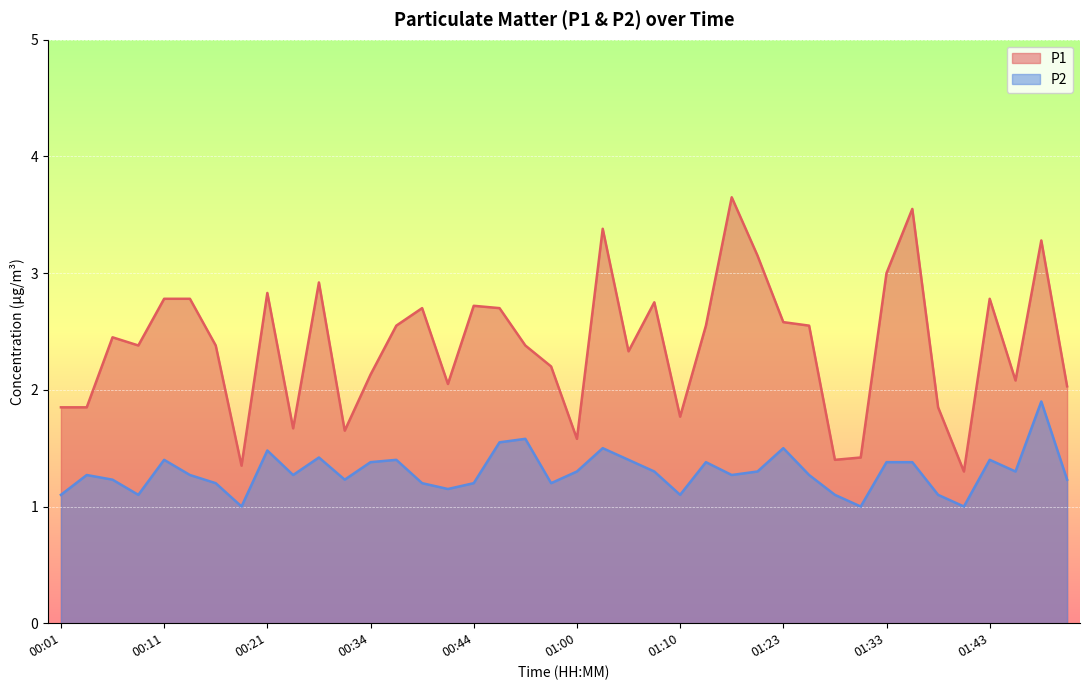

What is the label of the 29th point from the left?

01:23